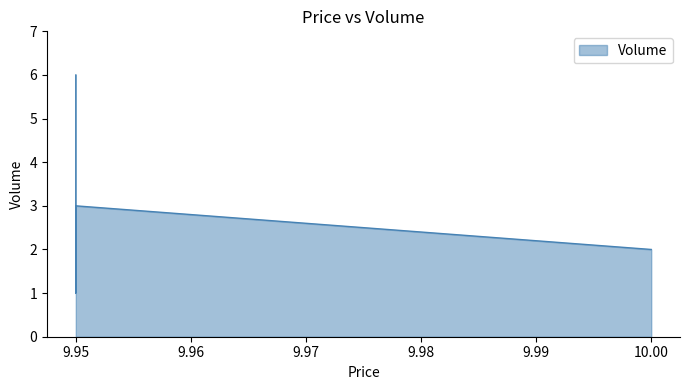

What is the difference between the values at 9.95 and 10.0?

4